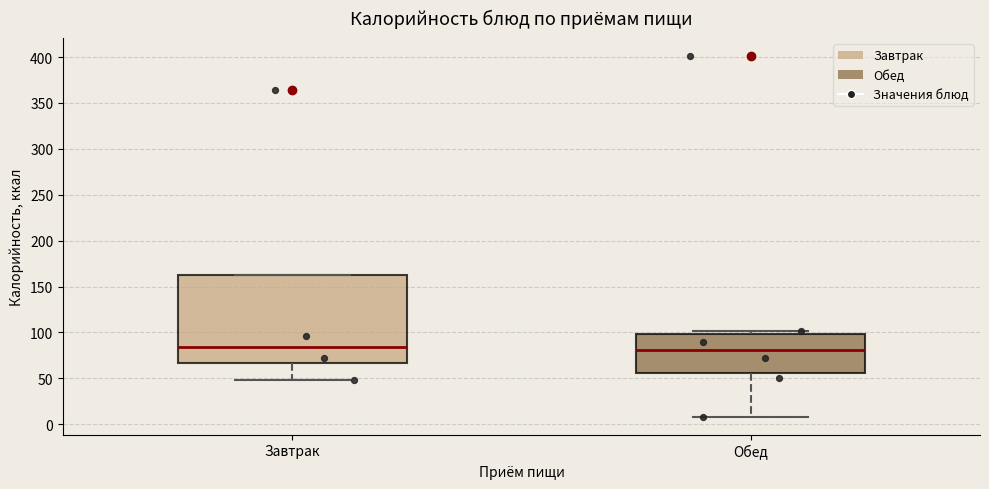

Which box is the tallest, from its lower edge to its upper edge?

Завтрак